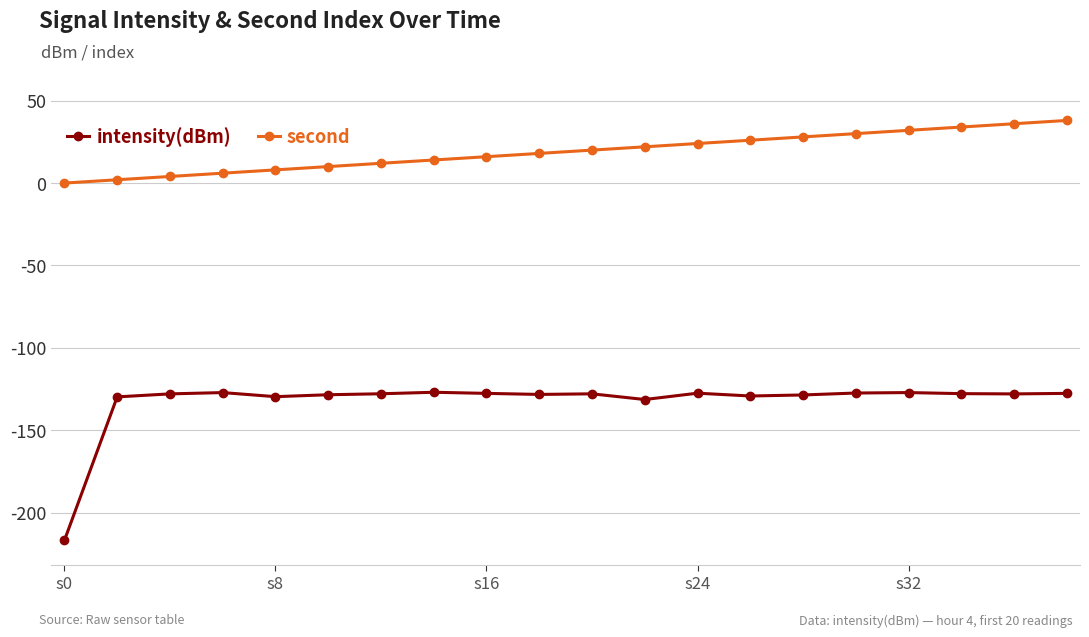

What is the minimum value shown in the chart?

-216.8